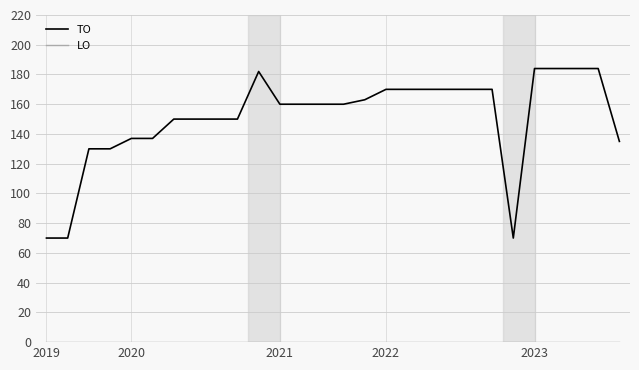

Count the number of categories in the chart.

28